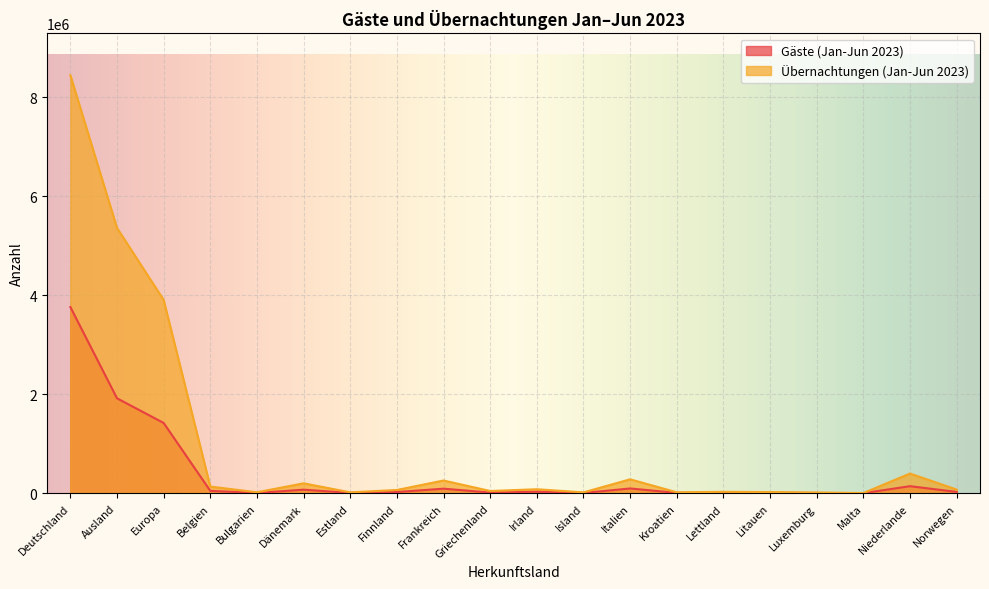

What is the value of the Gäste (Jan-Jun 2023) point at the 2nd from the left?

1918384